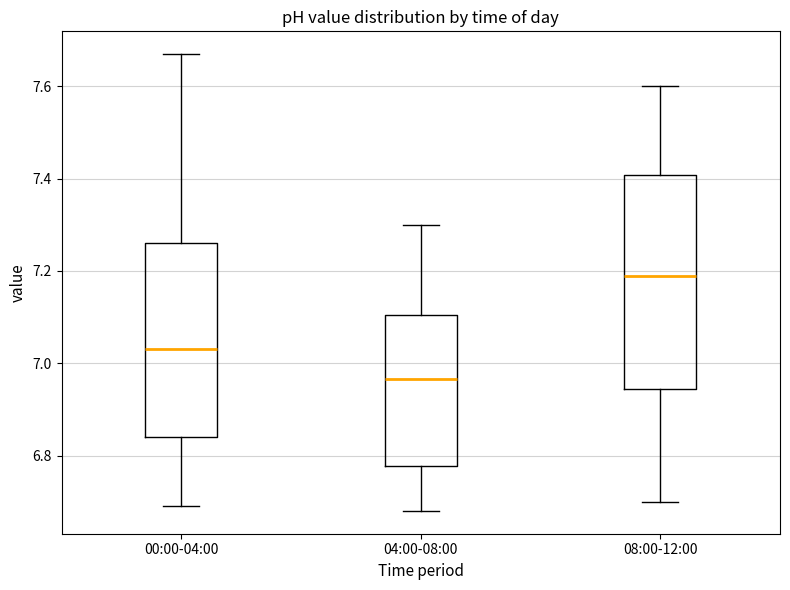

Which box has the highest median line?

08:00-12:00